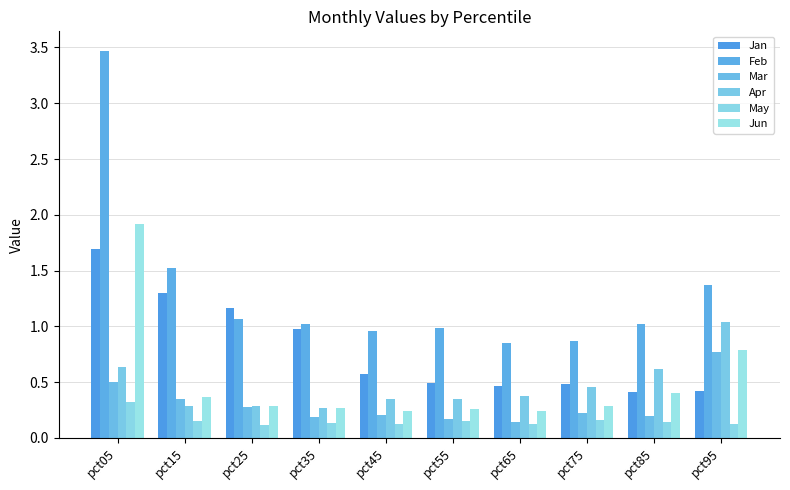

What is the difference between the Mar values at pct45 and pct65?

0.1